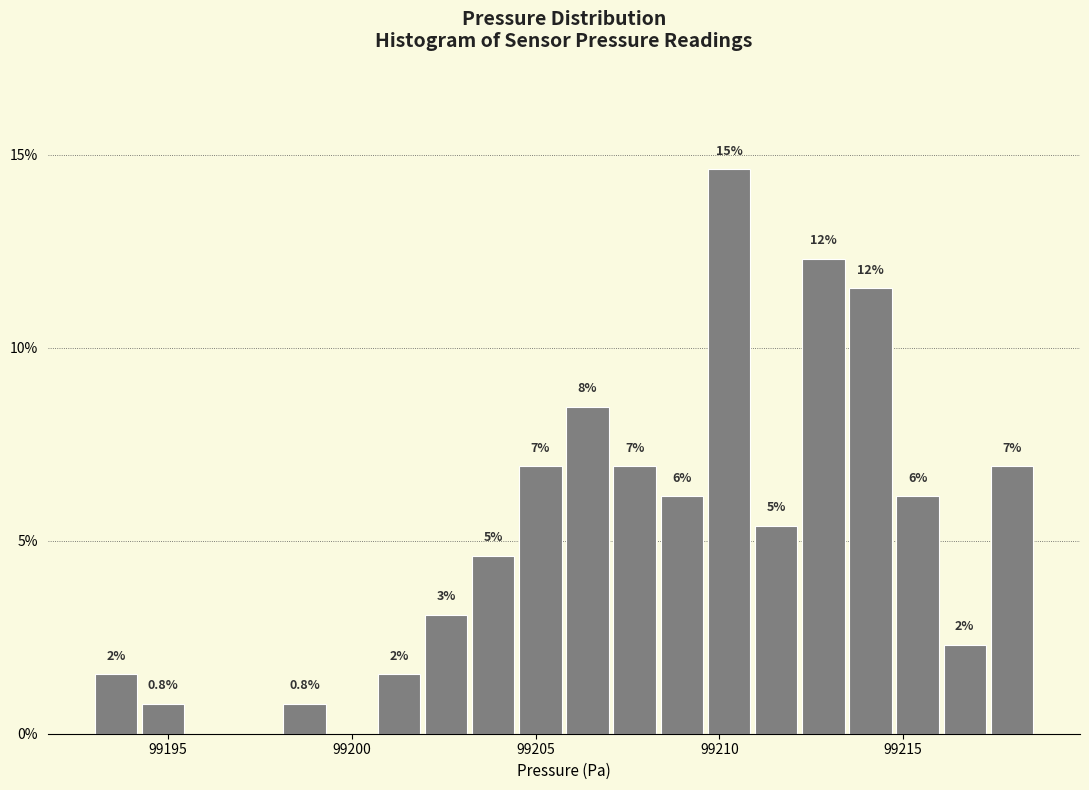

Around what value on the x-axis is the tallest bar? Give the approximate position of its centre, as read against the axis.

99210.5